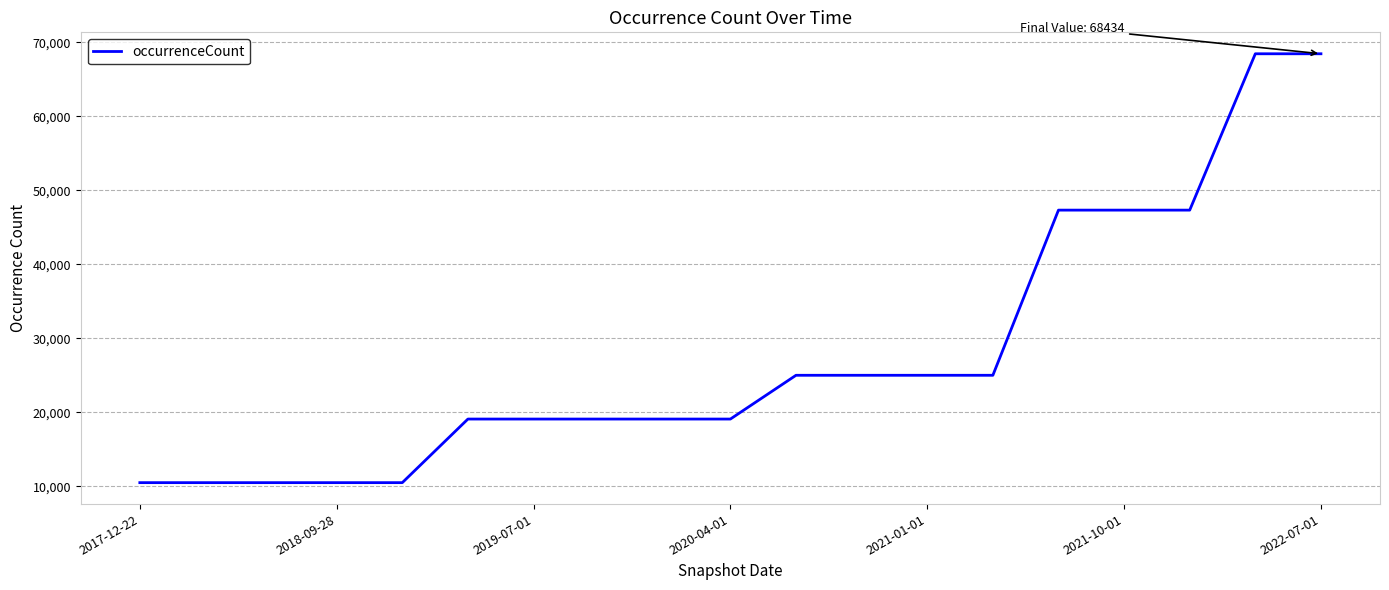

What is the greatest value displayed?

68434